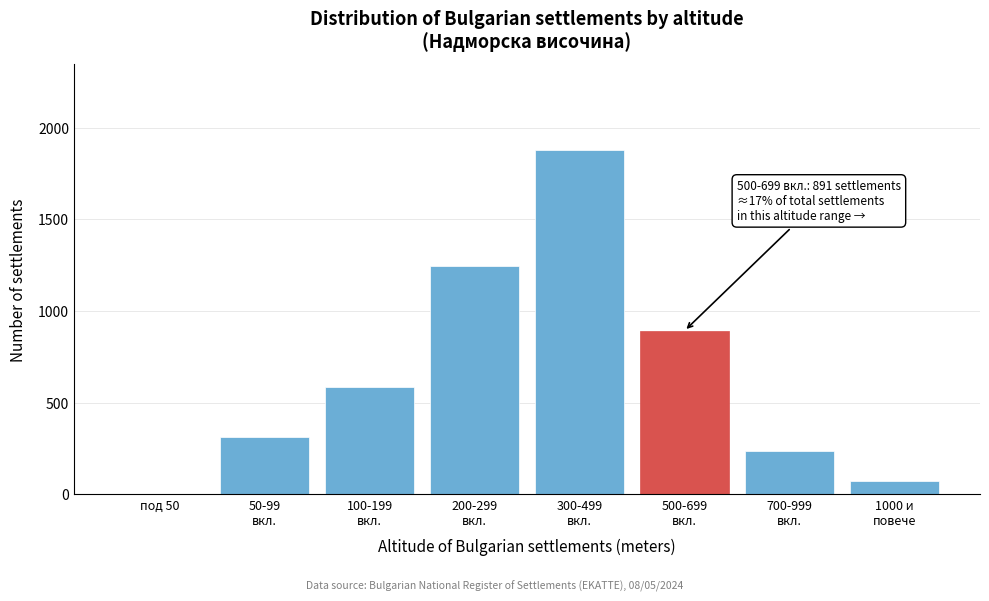

The value at под 50 is 0. True or false?

True